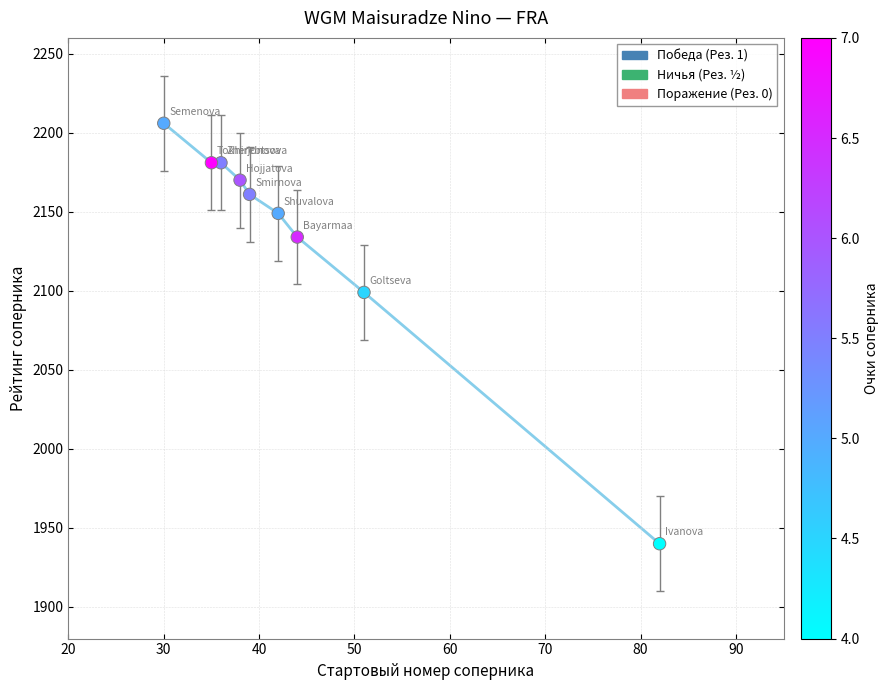

What Y value in the scatter plot is closest to 2073?

2099